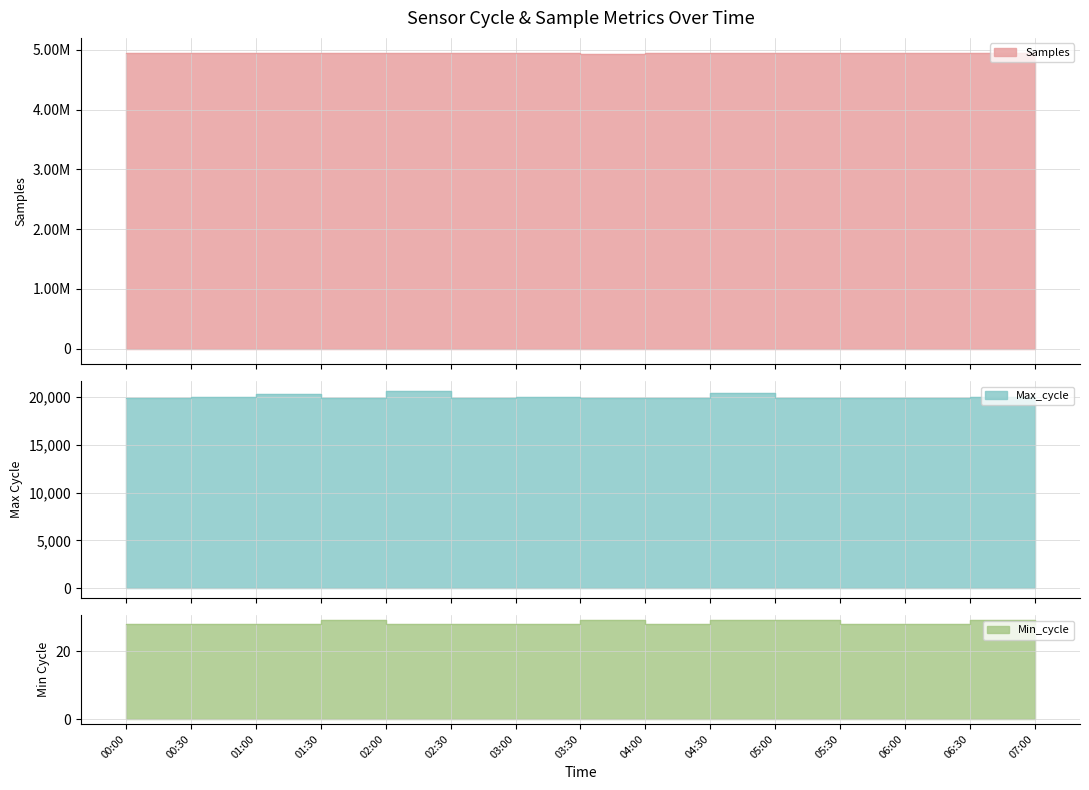

True or false: Max_cycle has more than 1 points higher than both neighbors.

True